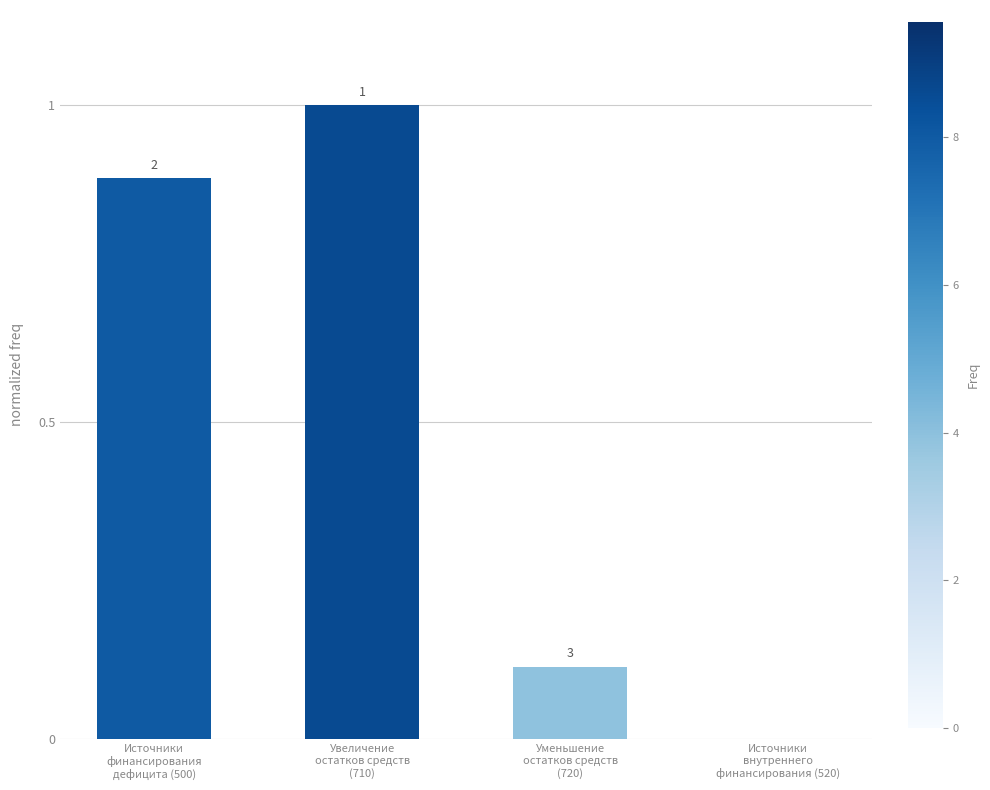

The chart shows a value of 0.2 at Уменьшение
остатков средств
(720). True or false?

False